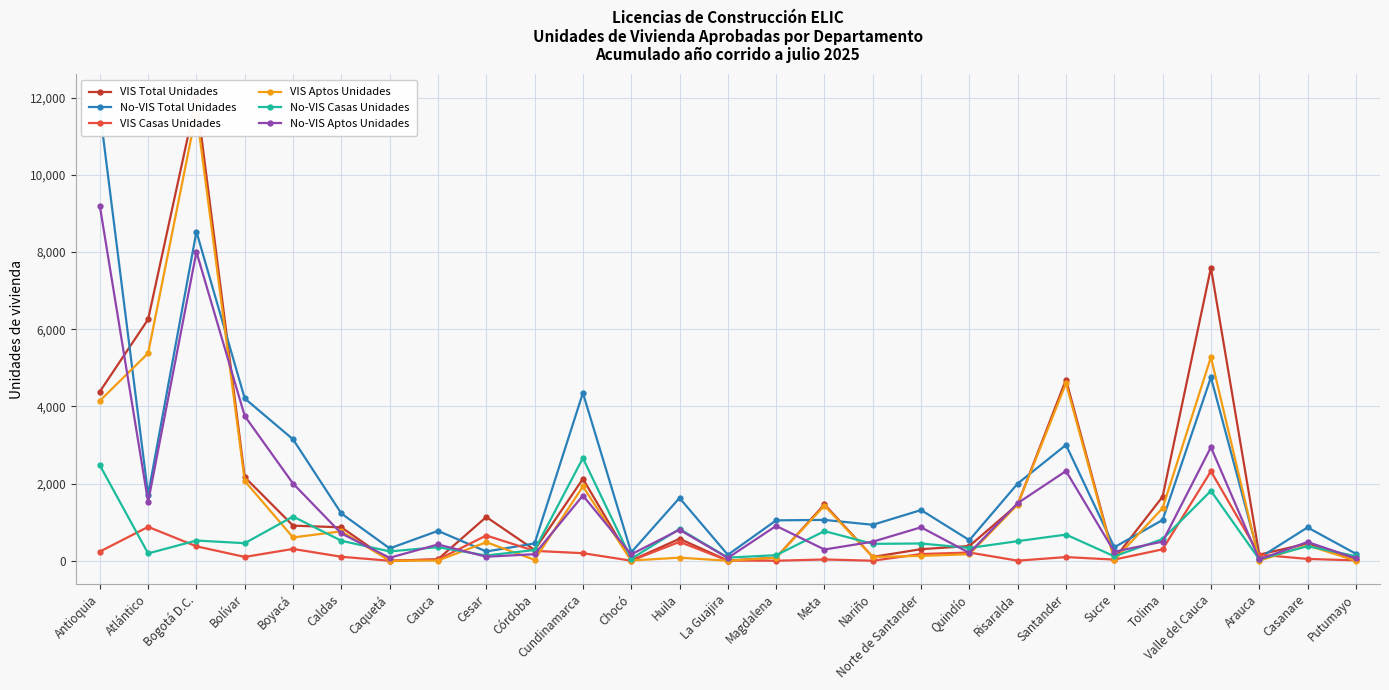

At which category does No-VIS Casas Unidades reach its first local peak?

Bogotá D.C.